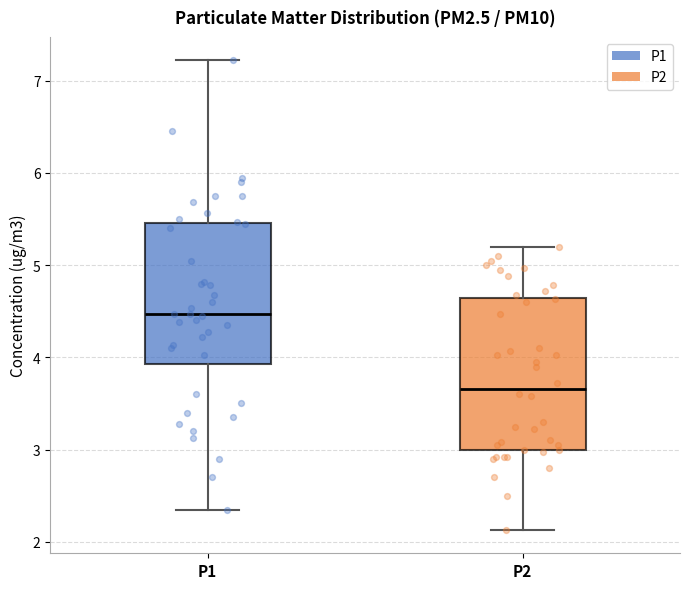

Which box's median line is the highest?

P1